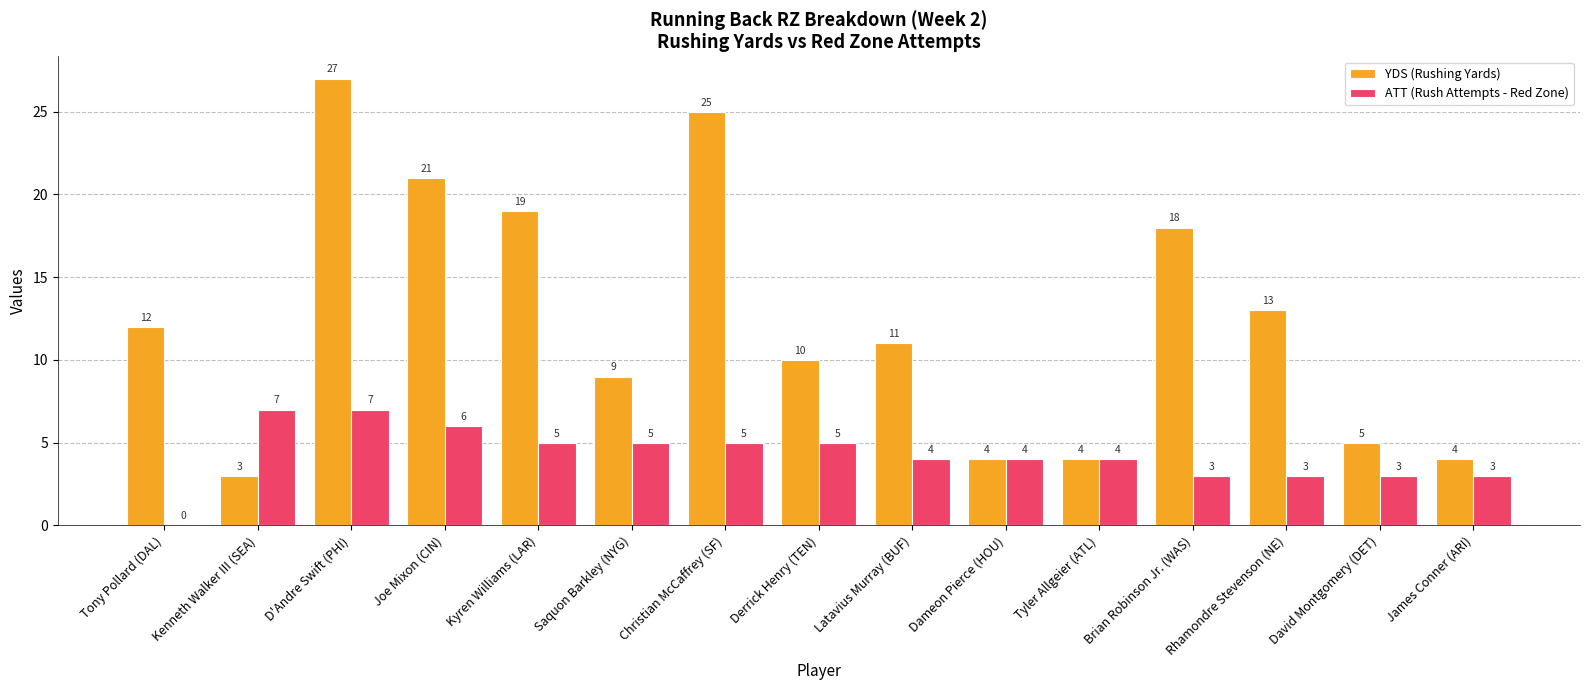

What is the sum of all YDS (Rushing Yards) values?

185